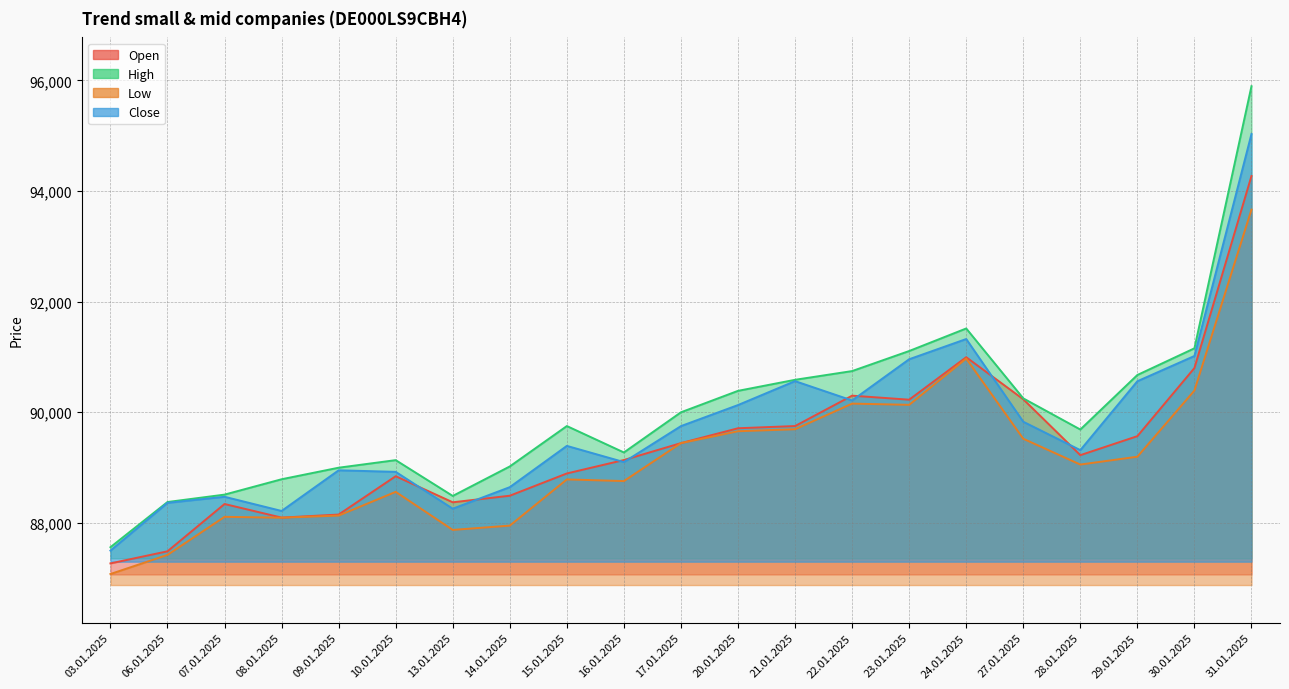

Reading left to right, extract all data points from this chart.

Open: 87260	87479	88335	88089	88144	88838	88366	88485	88888	89131	89437	89706	89746	90296	90223	90992	90231	89219	89563	90796	94272
High: 87553	88371	88505	88783	88992	89129	88481	89015	89746	89268	89995	90383	90583	90741	91104	91512	90247	89683	90670	91153	95897
Low: 87068	87414	88103	88087	88126	88555	87866	87944	88780	88750	89437	89652	89688	90152	90130	90967	89516	89049	89191	90389	93664
Close: 87491	88356	88466	88209	88945	88917	88250	88640	89387	89094	89745	90126	90559	90209	90955	91321	89824	89310	90557	91014	95032